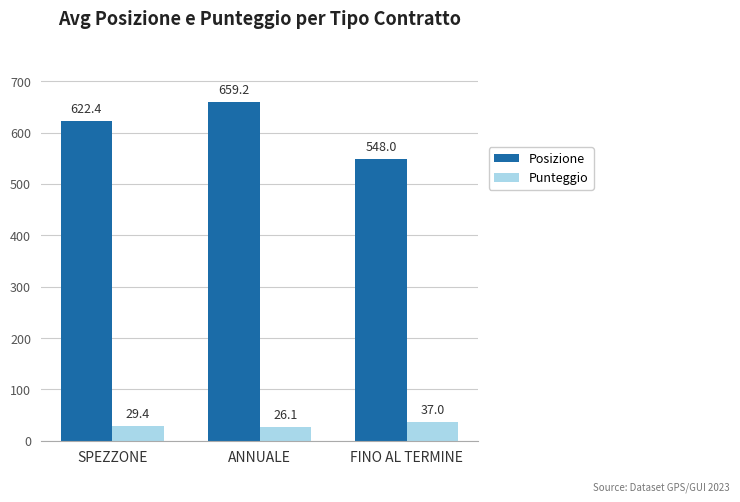

How many categories are shown in the chart?

3